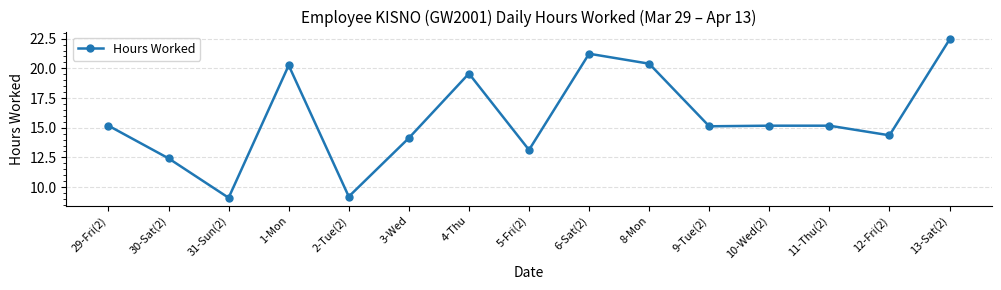

How many lines are shown in the chart?

1